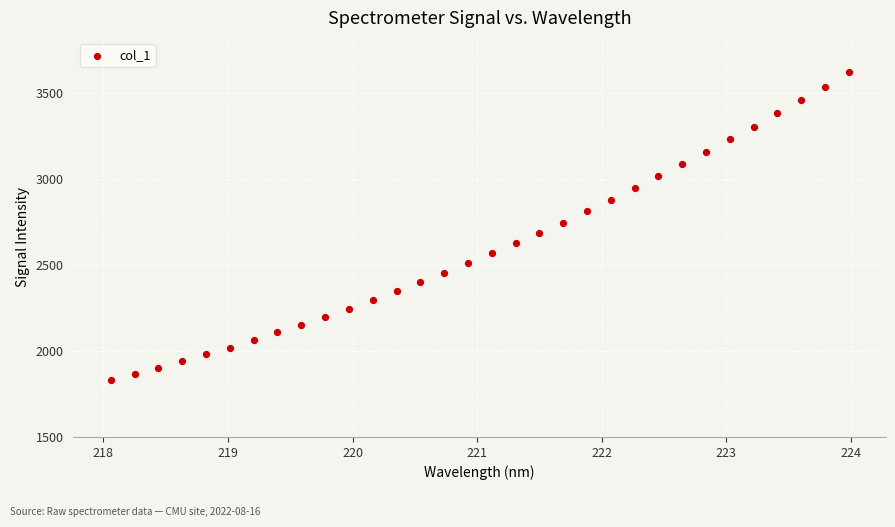

What is the range of X values (max minus min)?

5.9